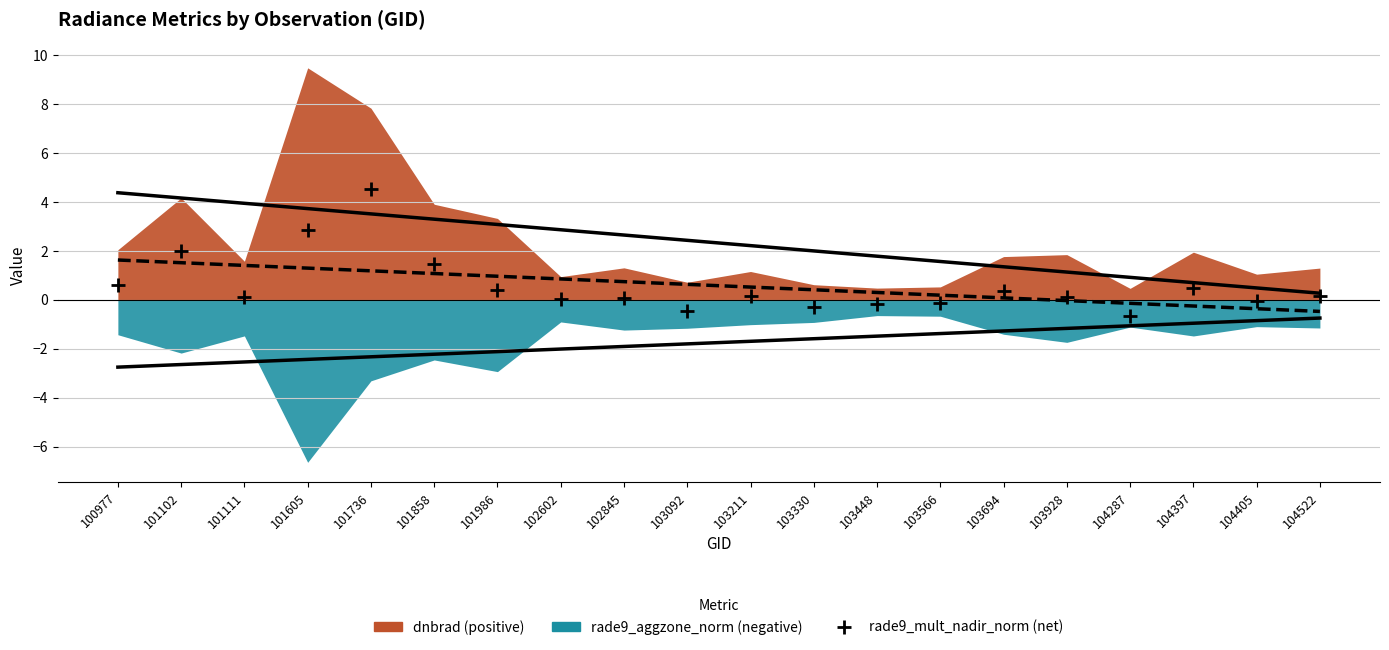

How many interior local valleys (lower than both neighbors) does the data have?

6